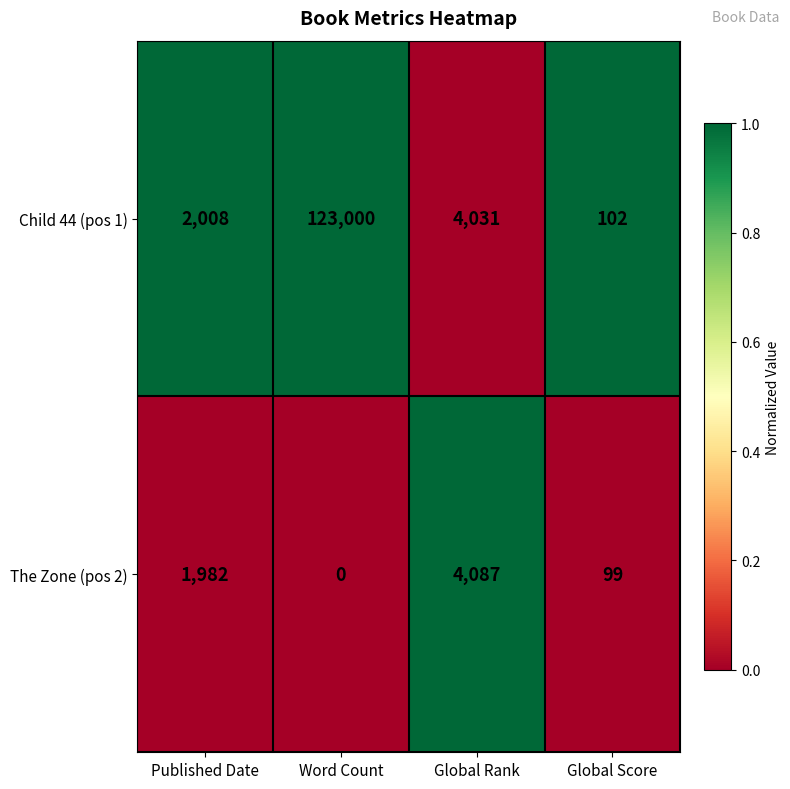

Where does the Child 44 (pos 1) series first go above 4031?

Word Count